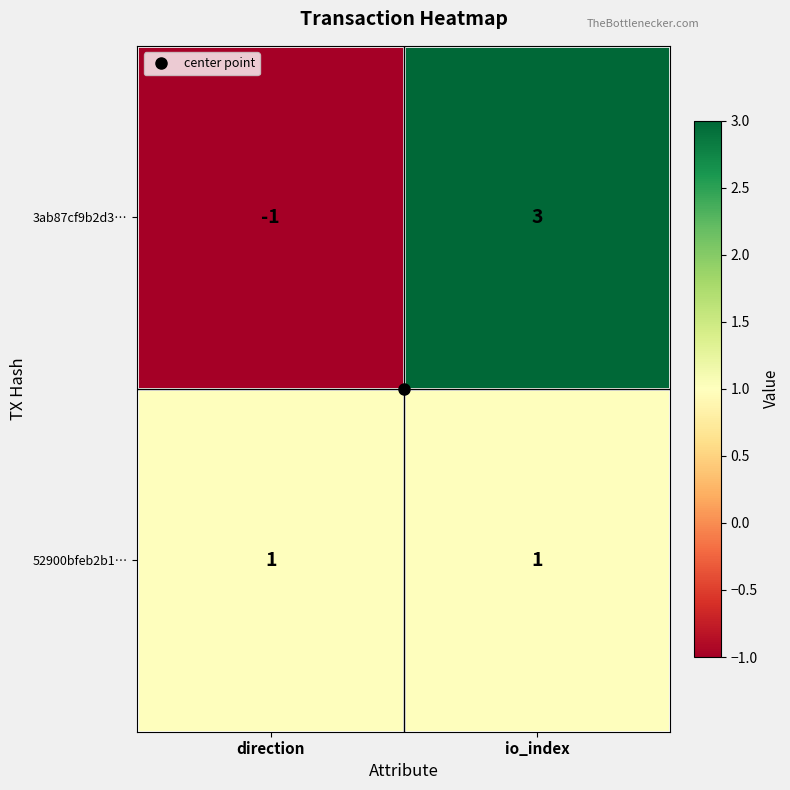

What is the difference between the 3ab87cf9b2d3… values at io_index and direction?

4